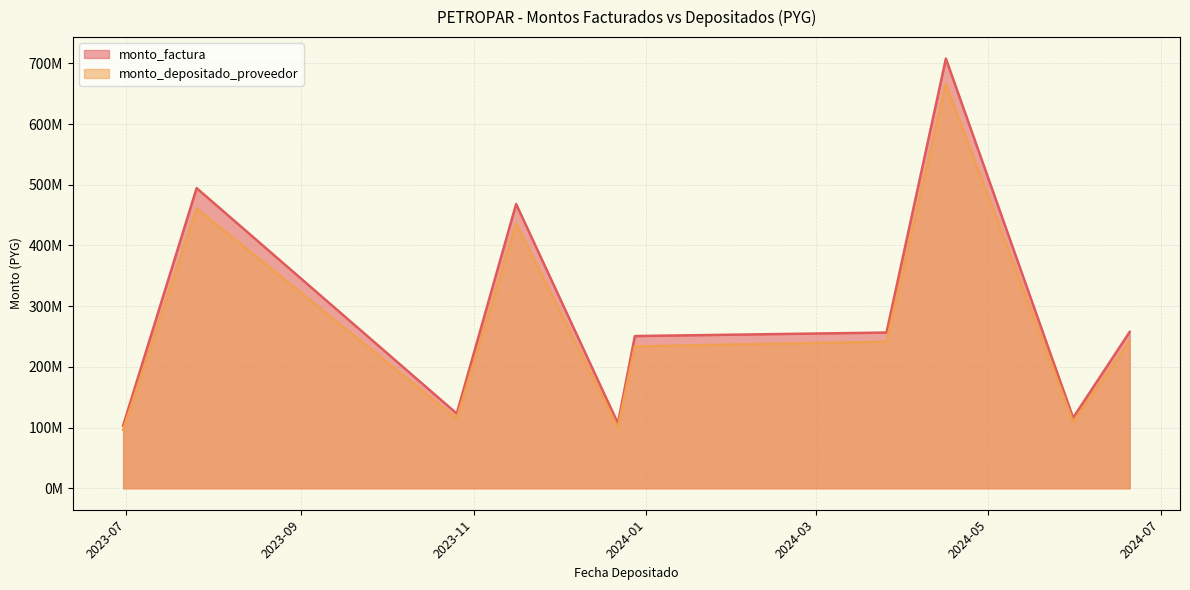

Between 2023-10-26 and 2023-12-28, which is larger?

2023-12-28